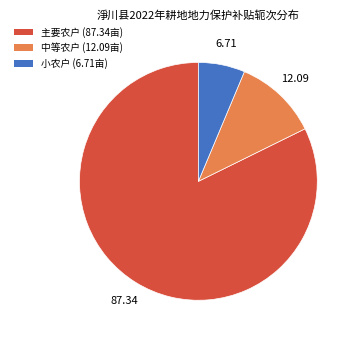

Is there any slice that represents more than half of the pie?

Yes